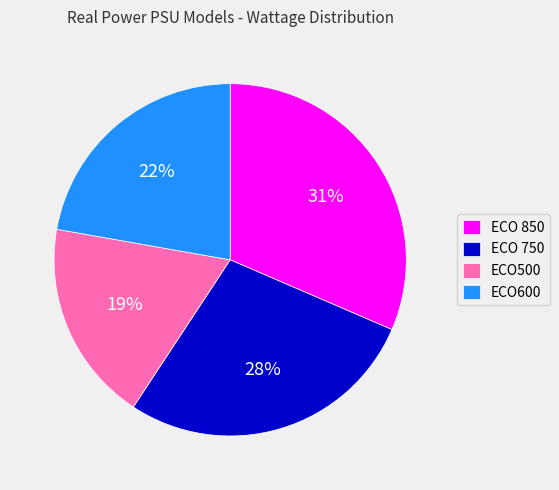

To the nearest percent, what is the combined percentage of ECO 750 and ECO 850?

59%